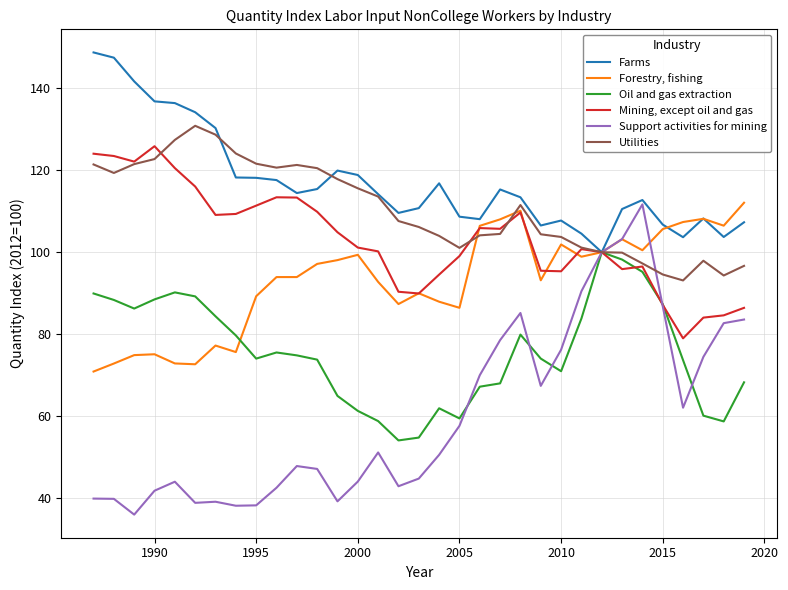

Which series has the largest total across all categories?

Farms